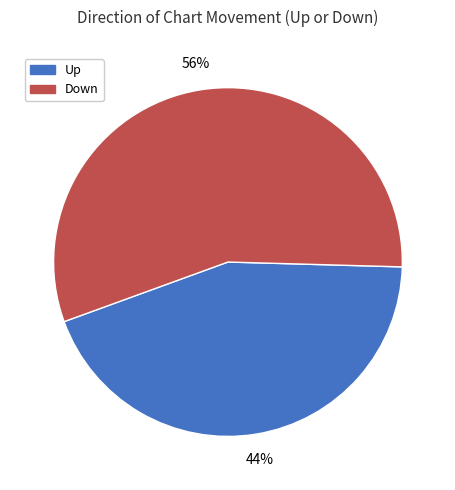

To the nearest percent, what is the average slice percentage?

50%